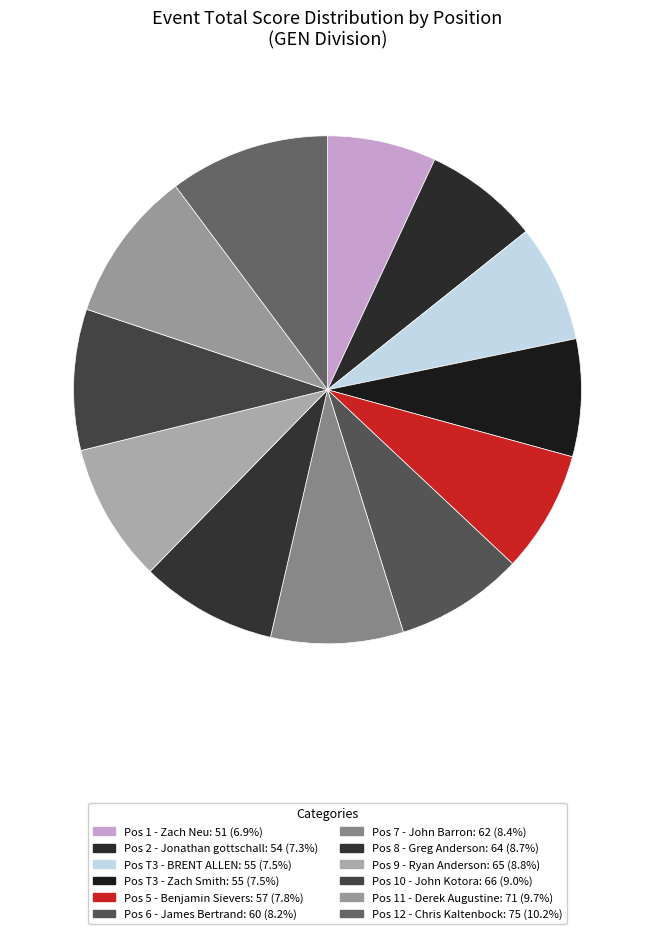

Which category has the biggest portion of the pie?

12